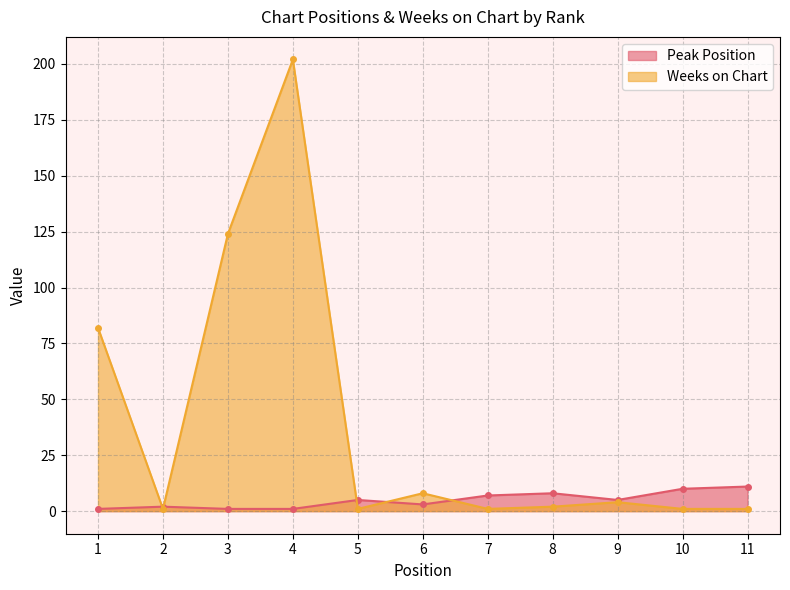

At which category is the sum across all series the highest?

4